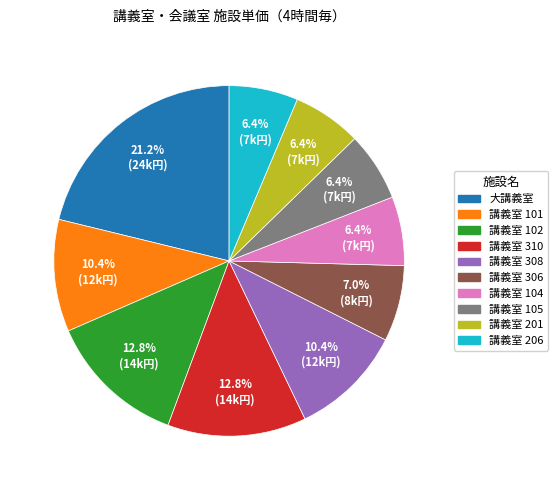

Between 大講義室 and 講義室 102, which is larger?

大講義室